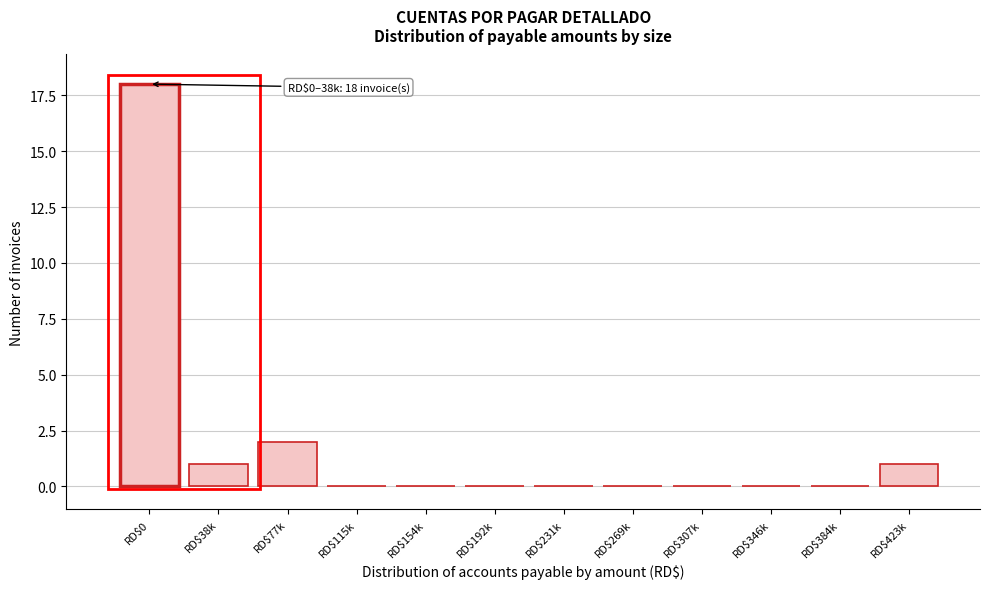

What is the sum of all values?

22